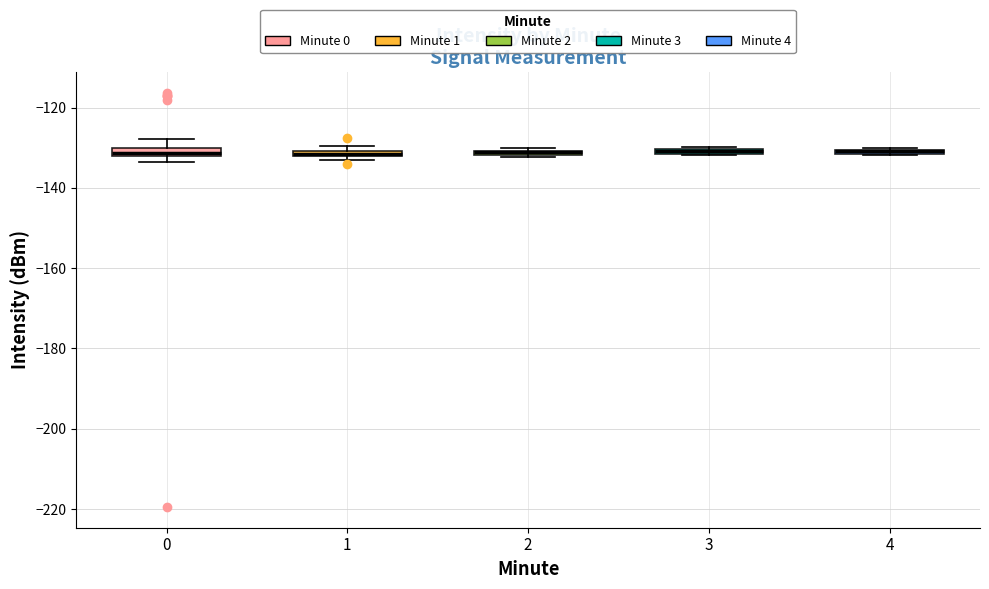

Where is the upper edge of the box at x = 0 on the y-axis? The values are not printed on the chart, so give them approximately, as read against the axis.

-130